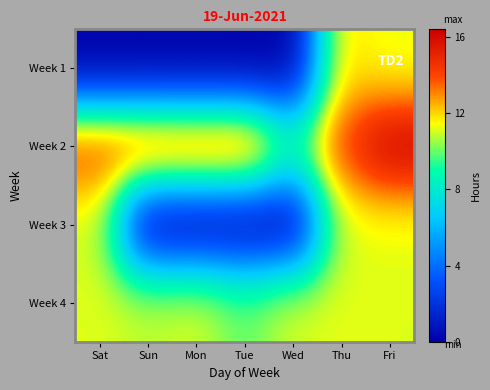

At how many categories does at least one series exceed 5?

7